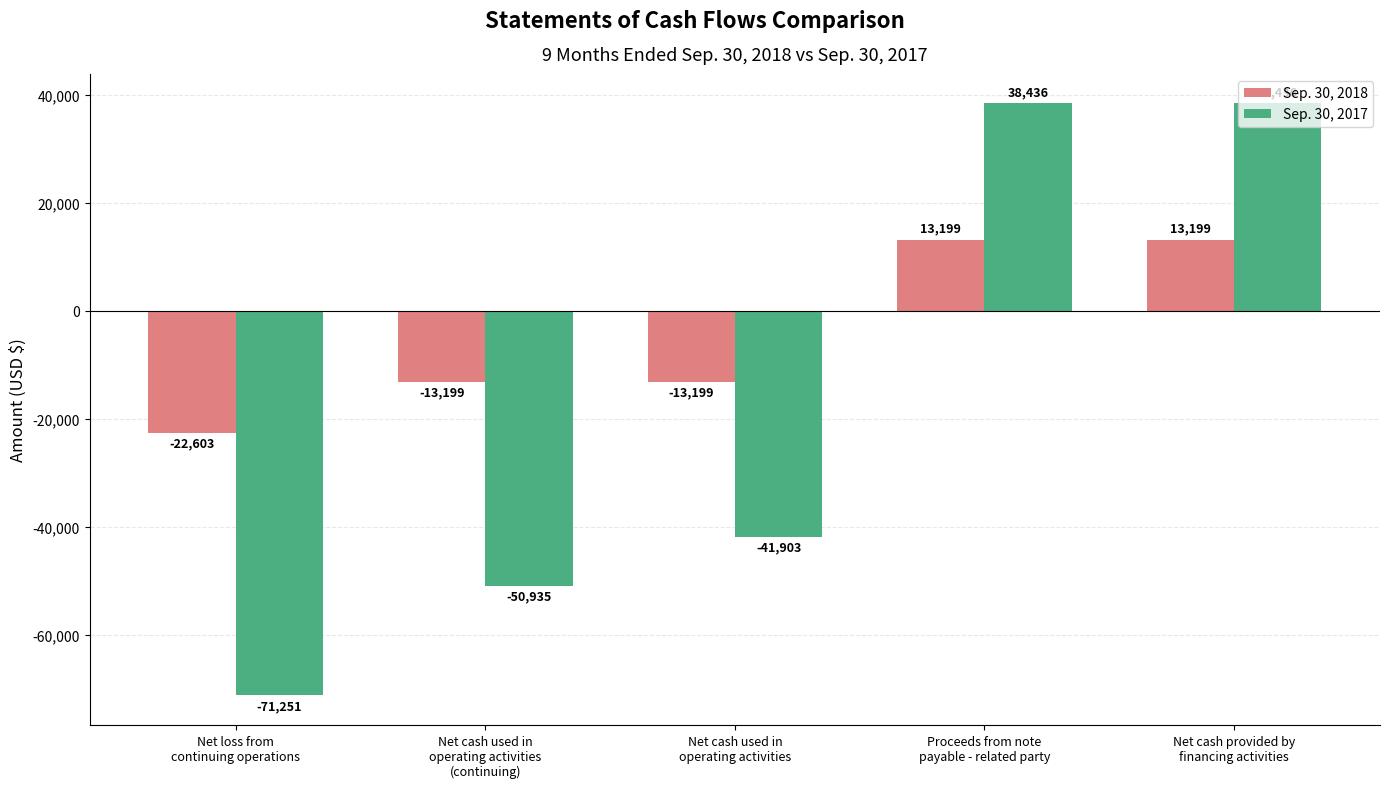

Which series has the largest total across all categories?

Sep. 30, 2018